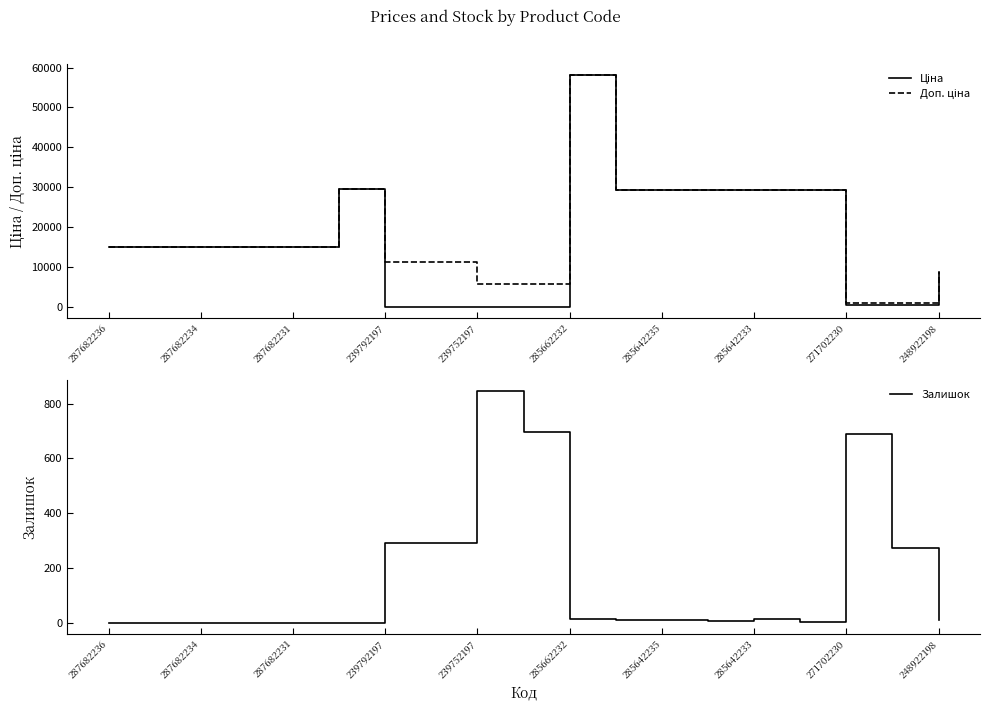

The value of Залишок at 287682231 is 547. True or false?

False